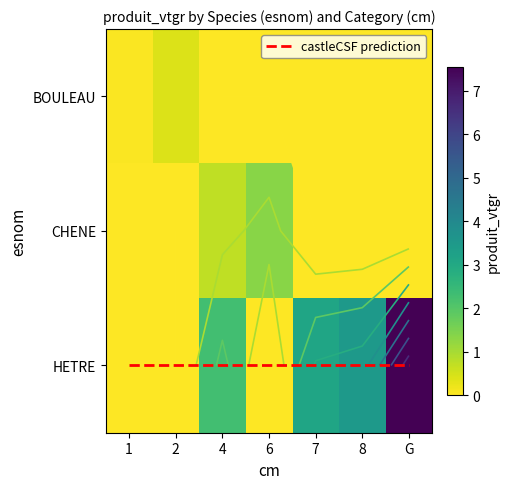

What is the sum of all HETRE values?

16.5